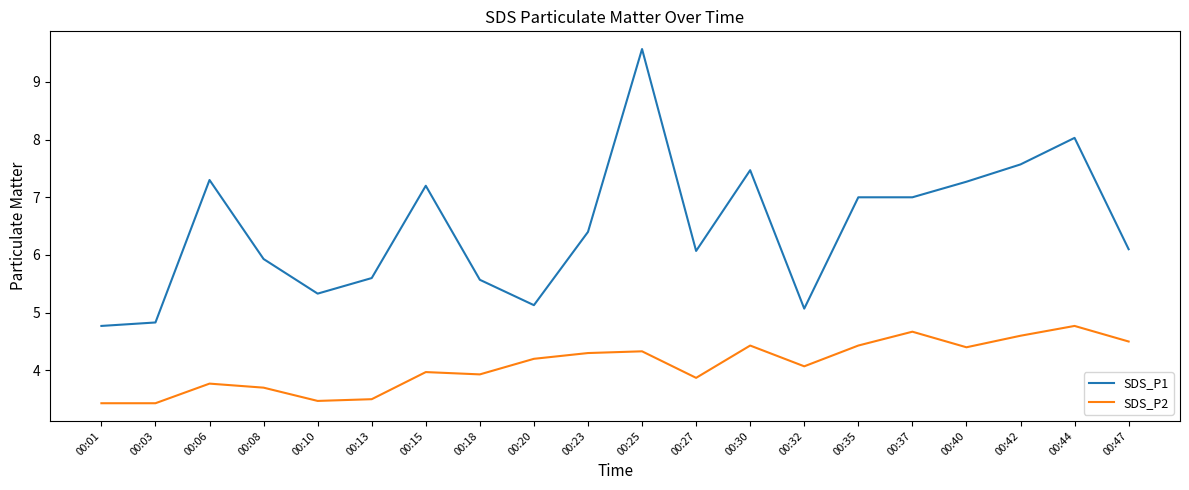

Which label corresponds to the largest value in the chart?

00:25